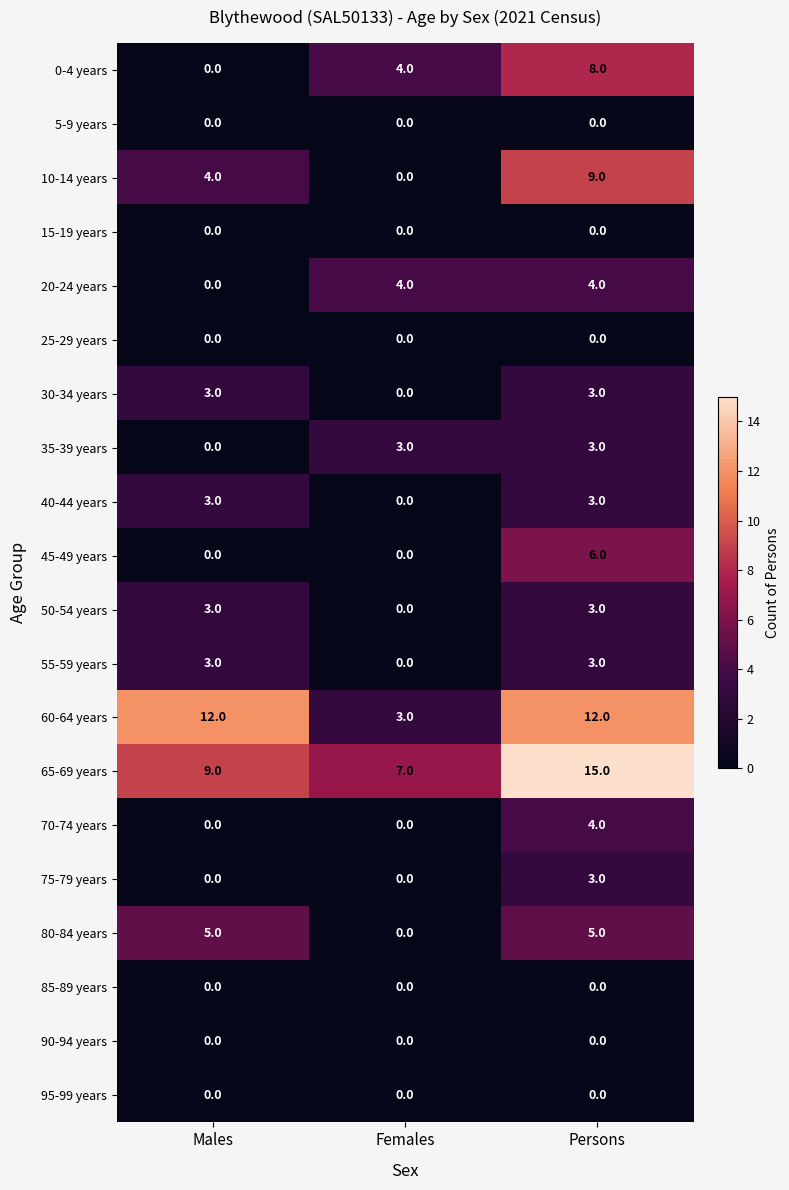

At which label is 0-4 years closest to 4?

Females